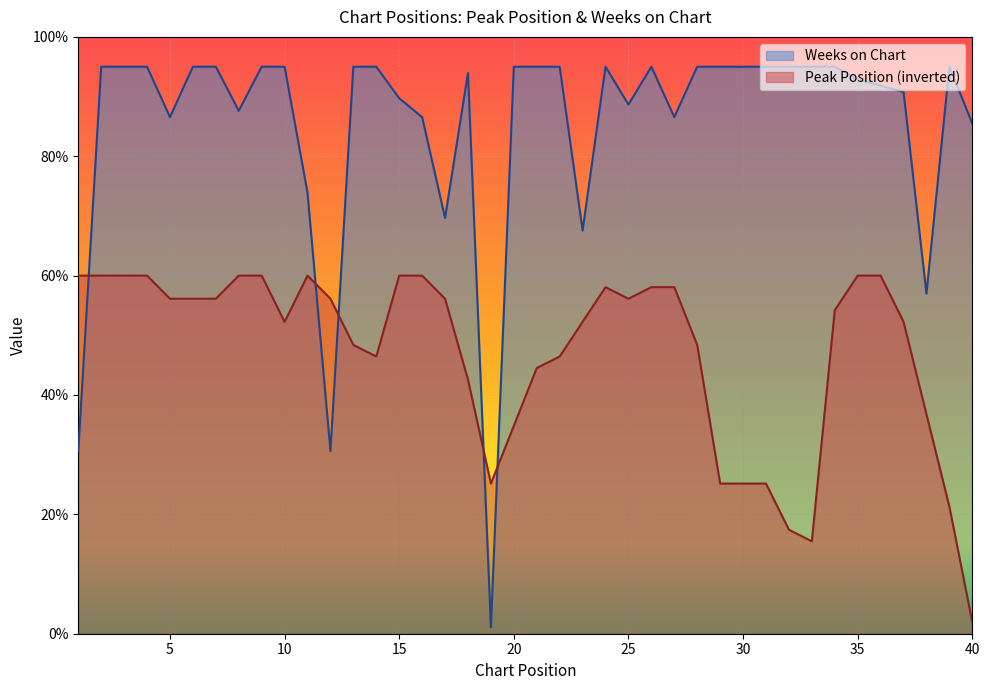

At which category does the chart reach its minimum across all series?

19